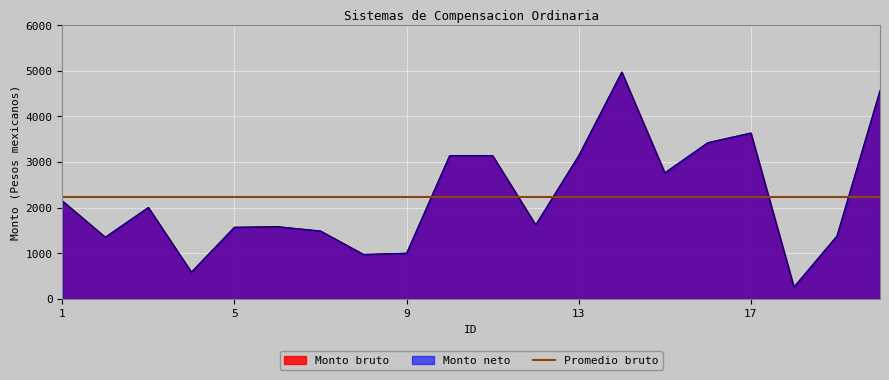

Where is the first local minimum for Monto neto?

2